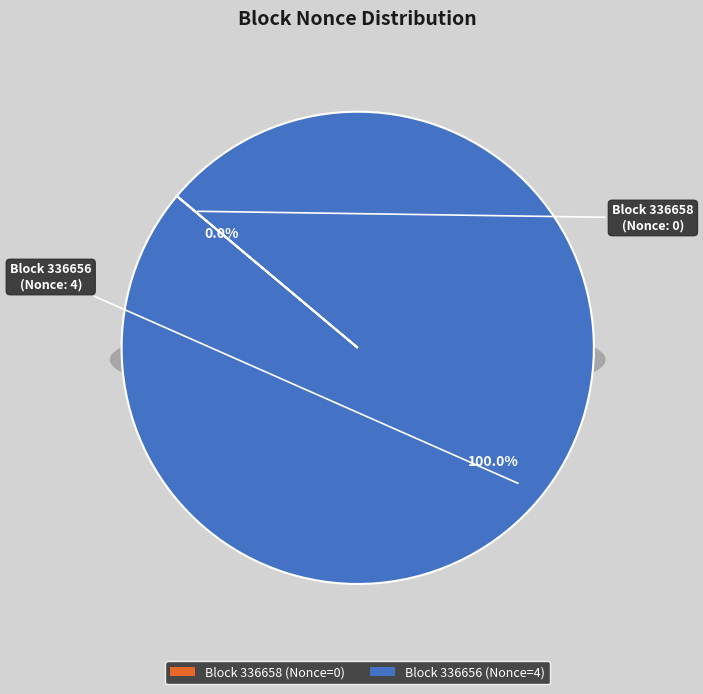

To the nearest percent, what is the average slice percentage?

50%